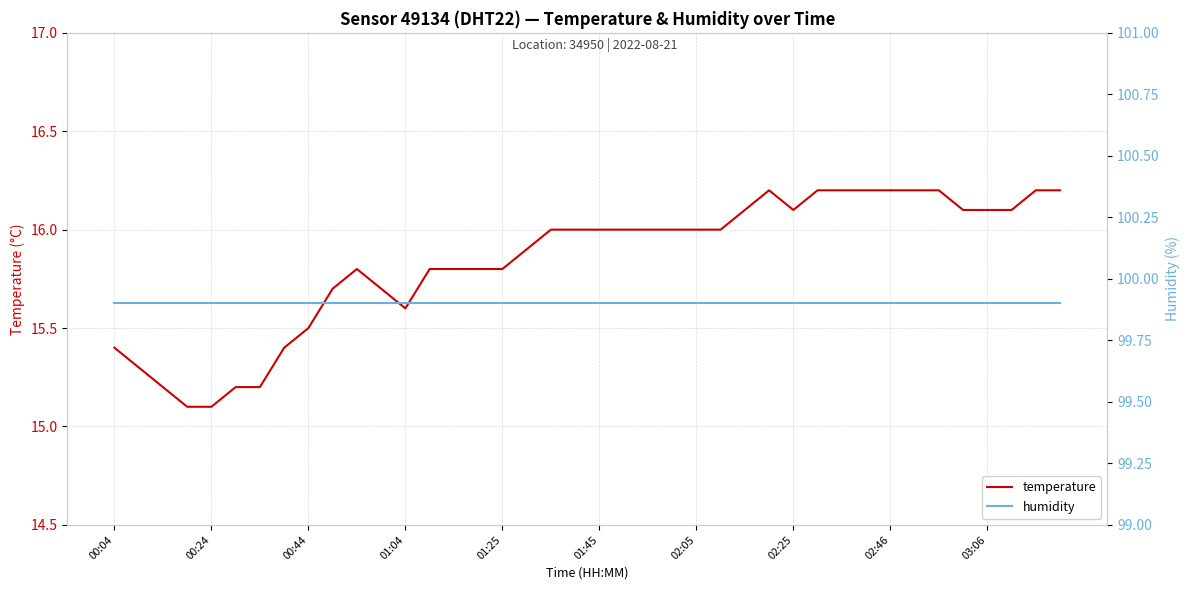

At which category does the chart reach its peak across all series?

00:04